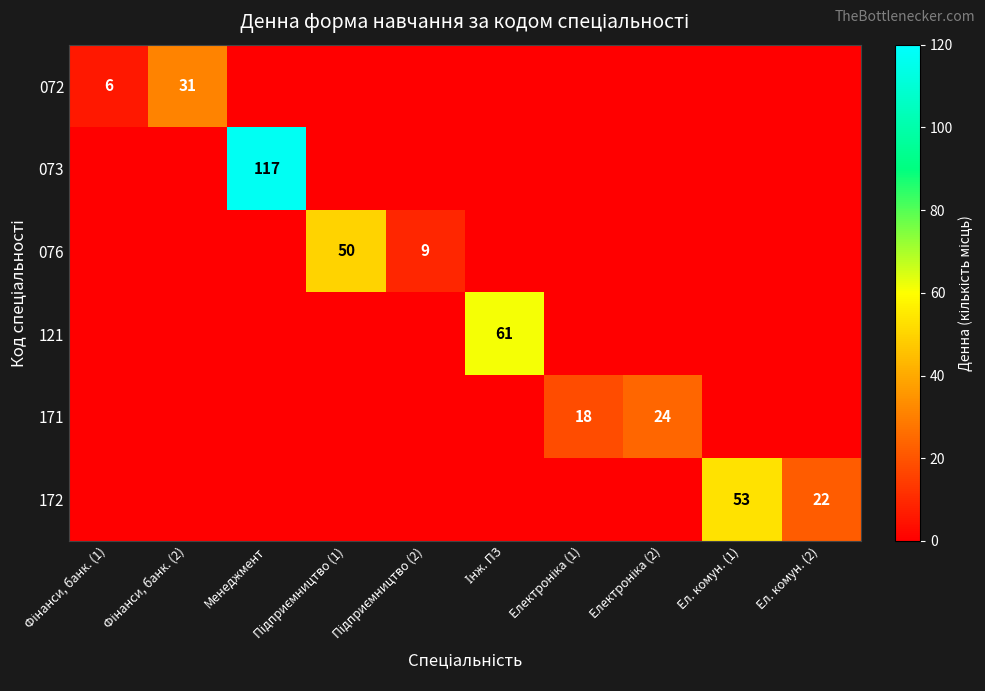

Is it true that 073 equals 117 at Менеджмент?

True